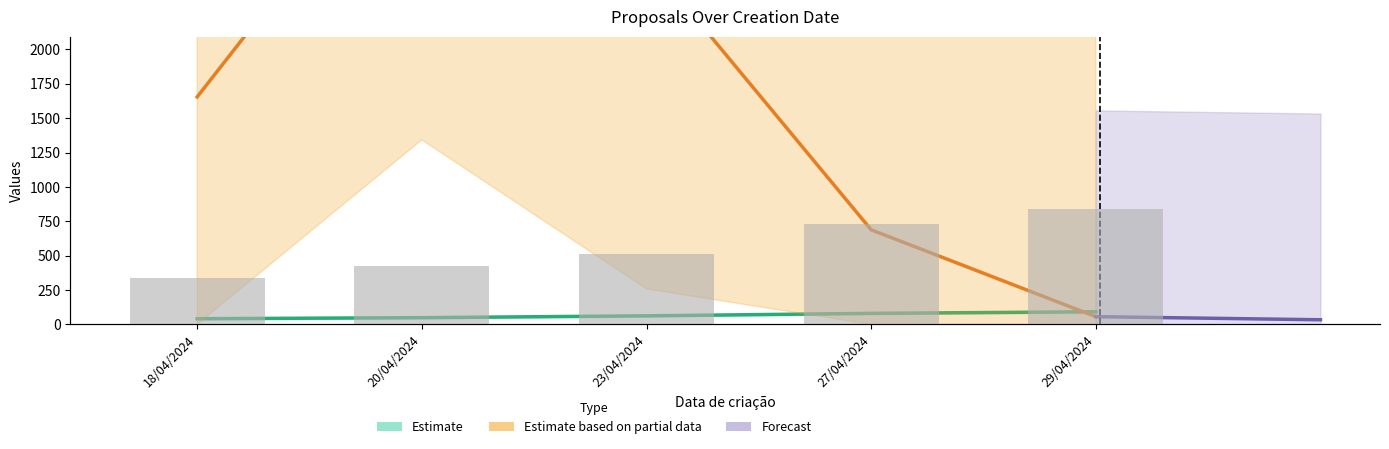

List the labels in order of value, smallest first.

18/04/2024, 20/04/2024, 23/04/2024, 27/04/2024, 29/04/2024